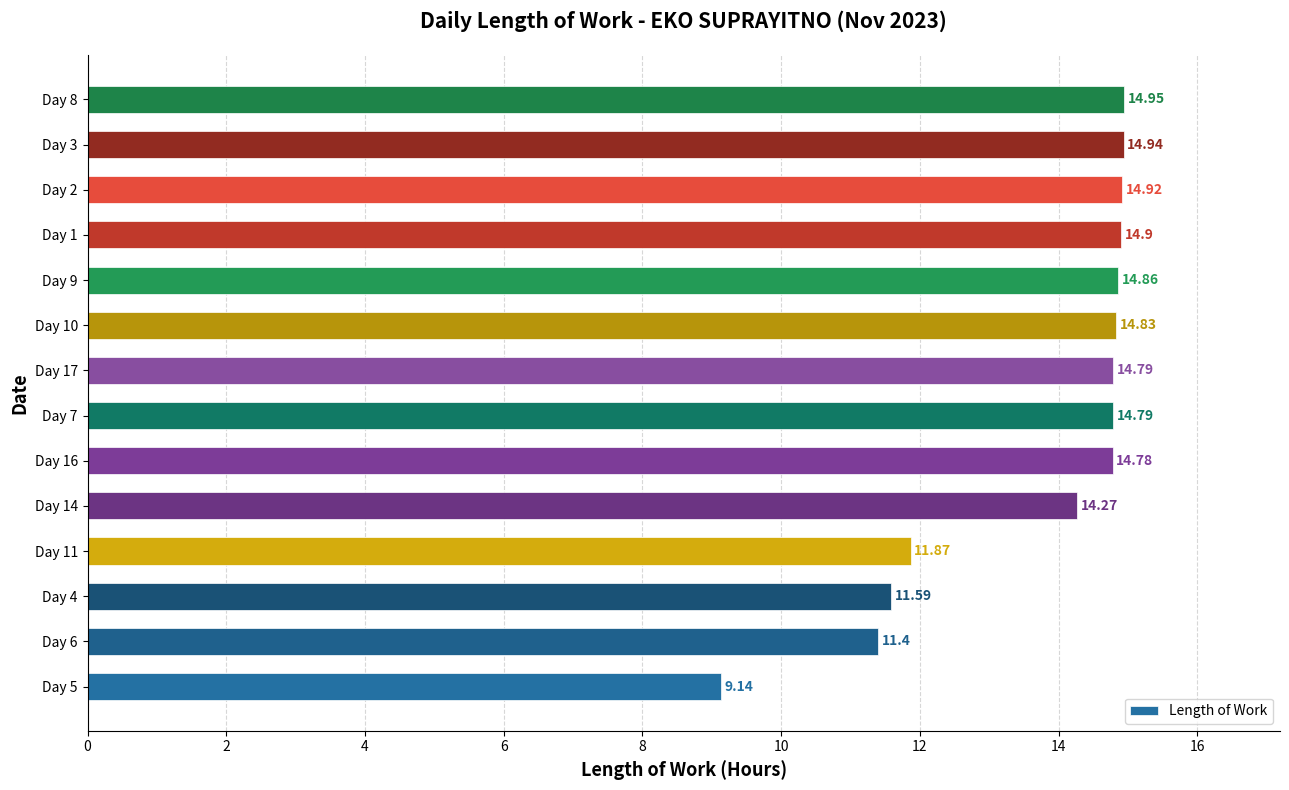

What is the sum of the values at Day 17 and Day 2?

29.7